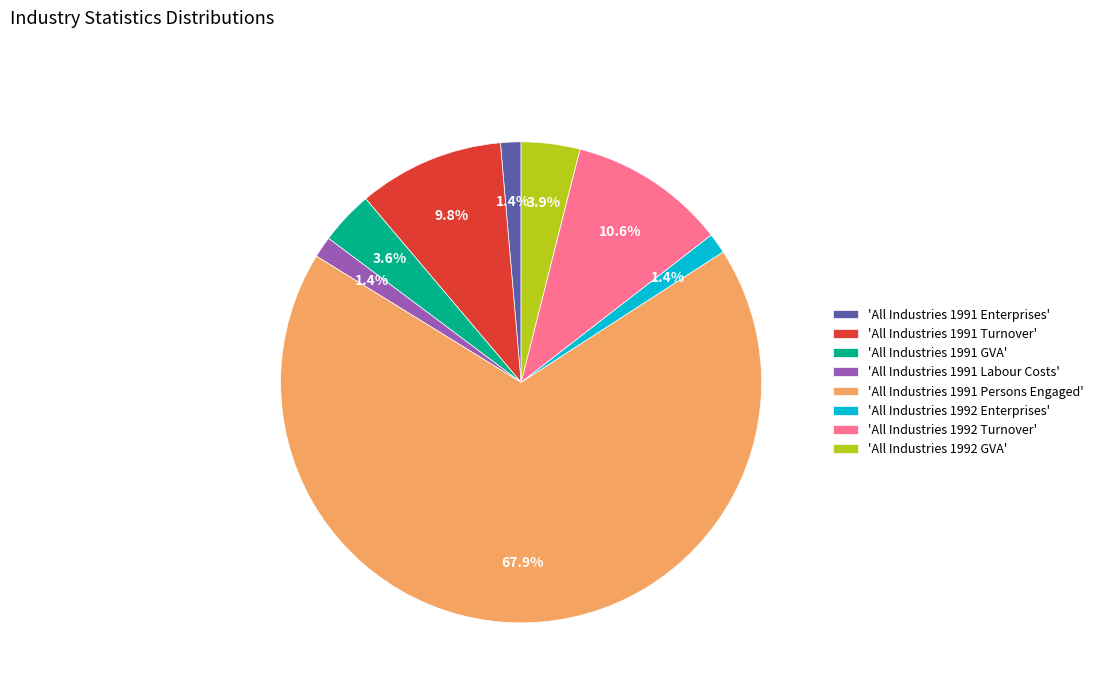

Count the number of slices in the pie.

8